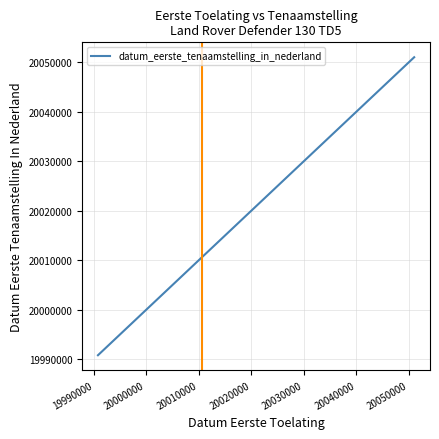

True or false: the data has more than 2 interior local peaks.

False